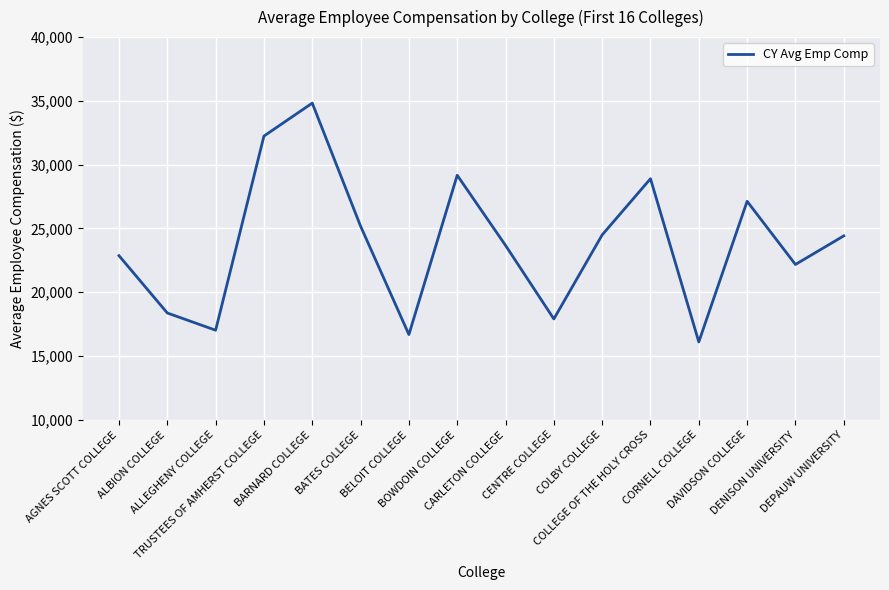

The value at CORNELL COLLEGE is 16107.8. True or false?

True